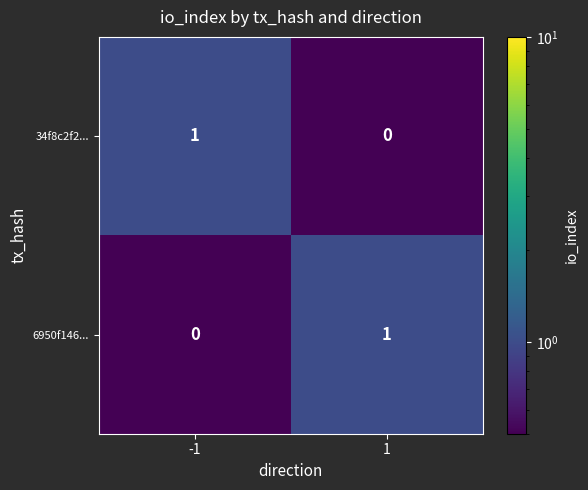

What is the difference between the highest and lowest values at -1?

1